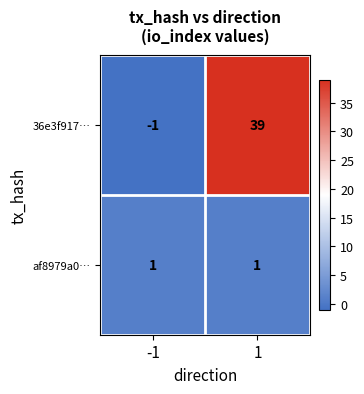

What is the greatest value displayed?

39